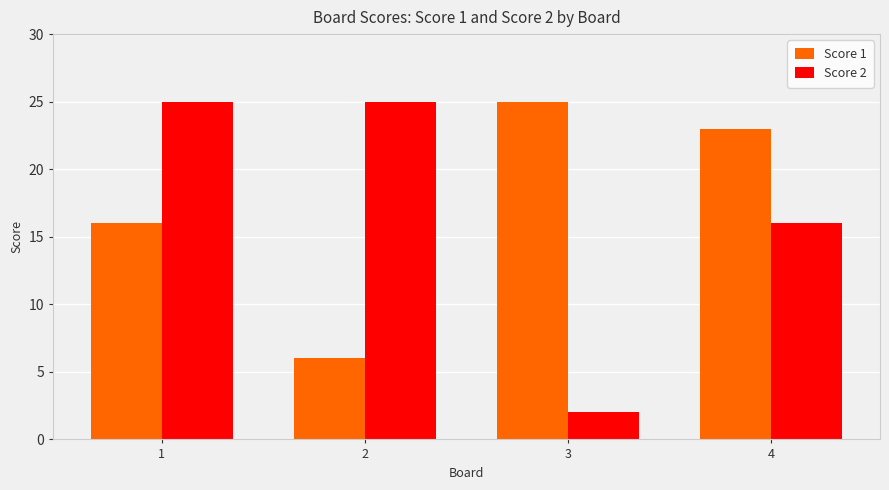

Reading left to right, list all the values displayed in this chart.

Score 1: 16	6	25	23
Score 2: 25	25	2	16